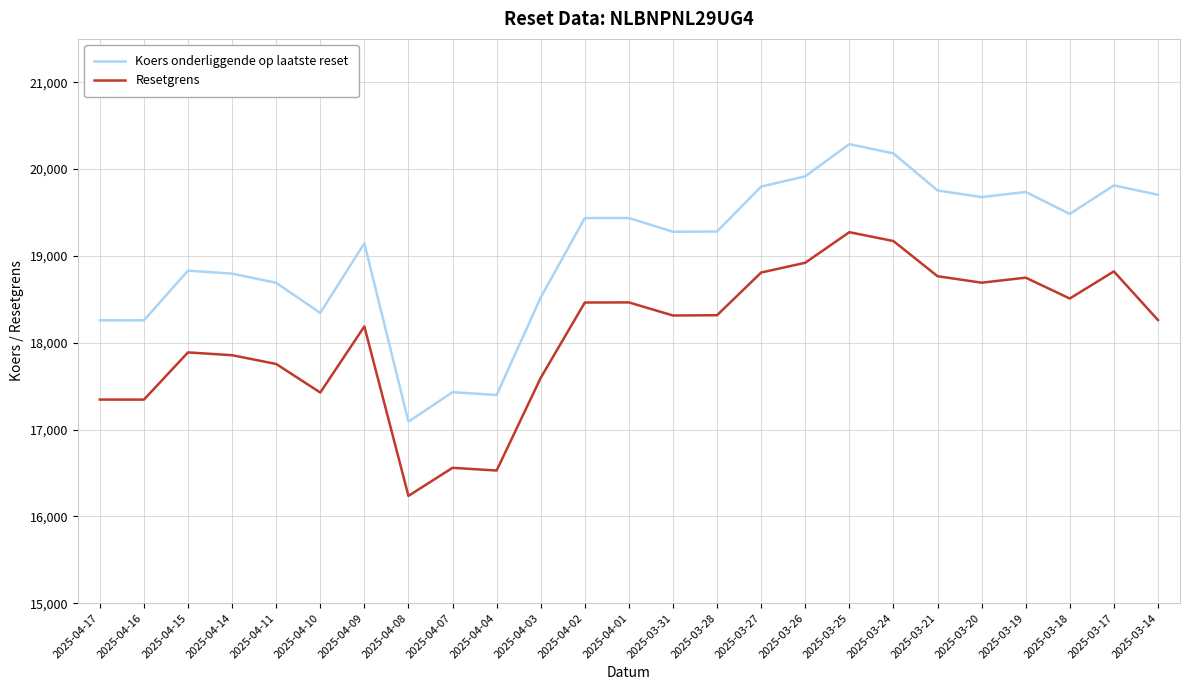

At which category is the sum across all series the highest?

2025-03-25